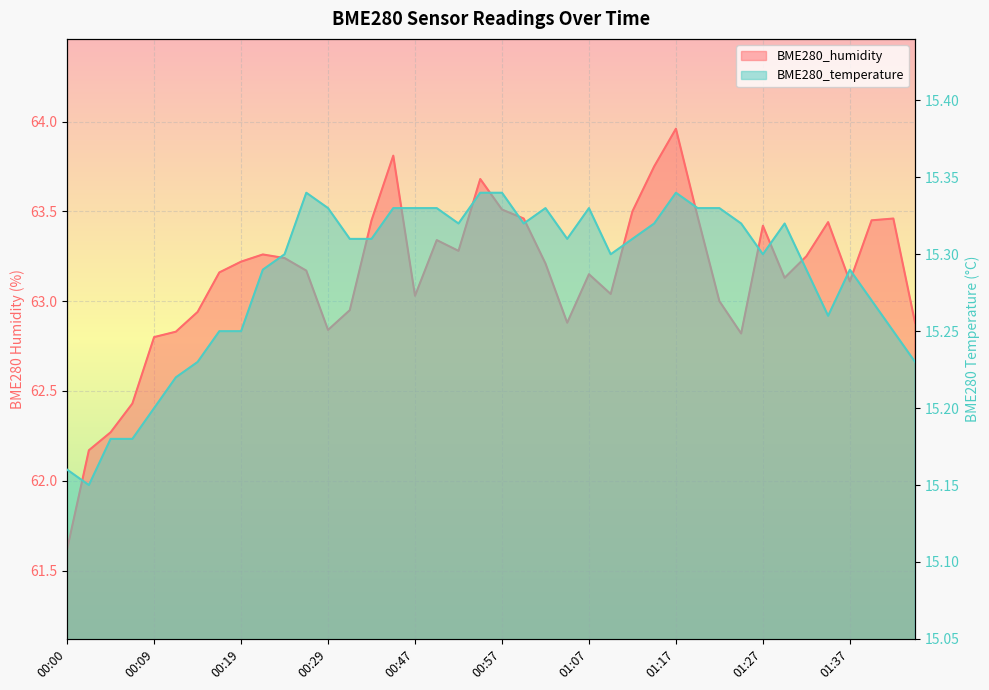

True or false: BME280_temperature has a value of 24.4 at 01:30.

False